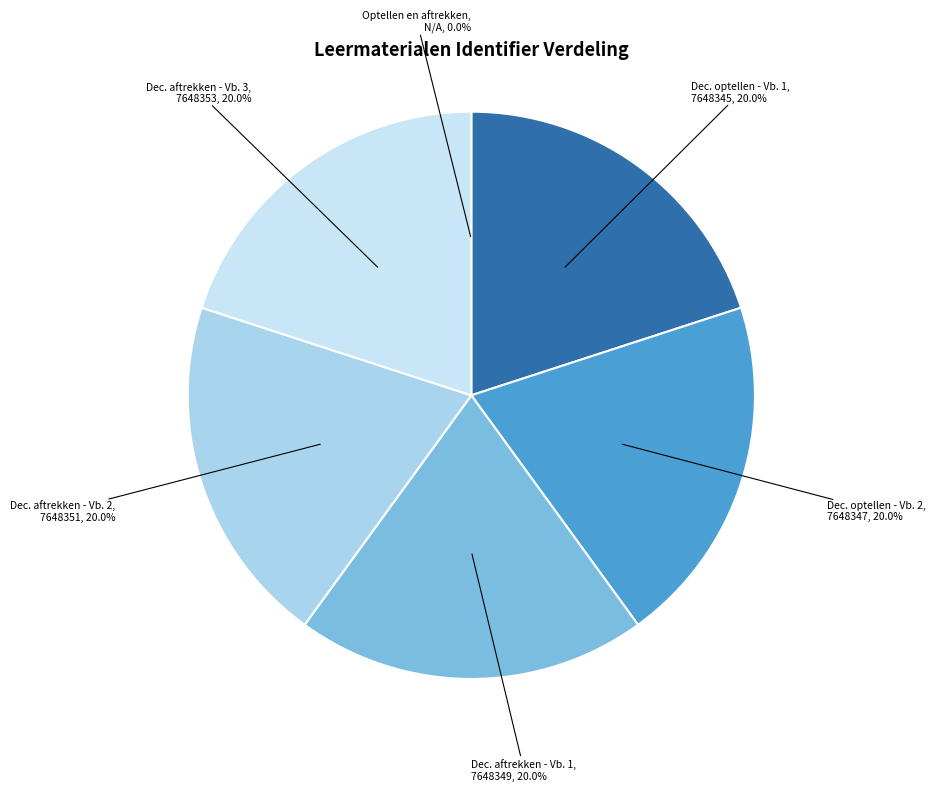

How many slices are in this pie chart?

6